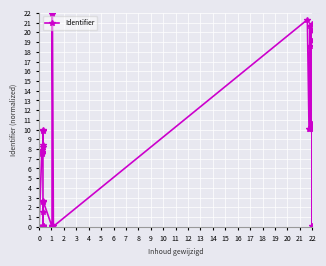

How many categories are shown in the chart?

38